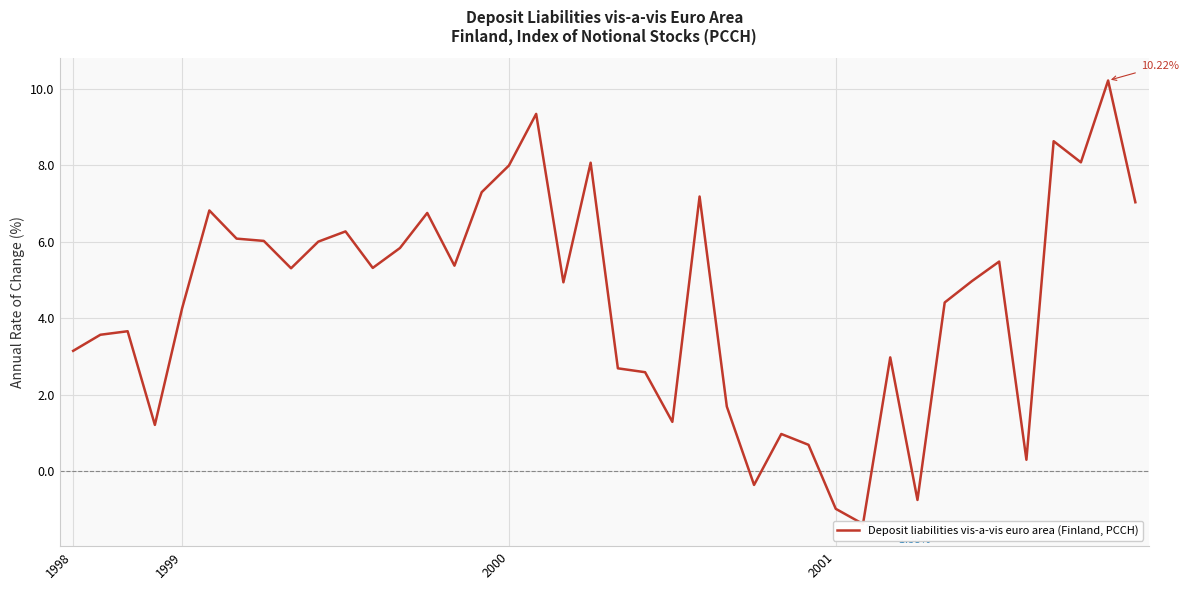

What is the sum of all values?

179.1